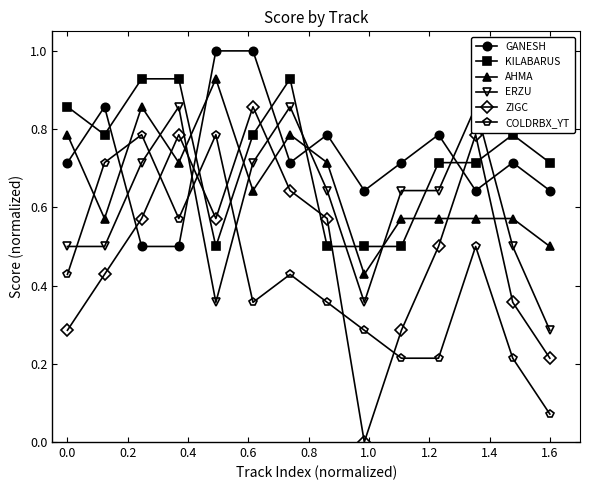

Count the number of categories in the chart.

14